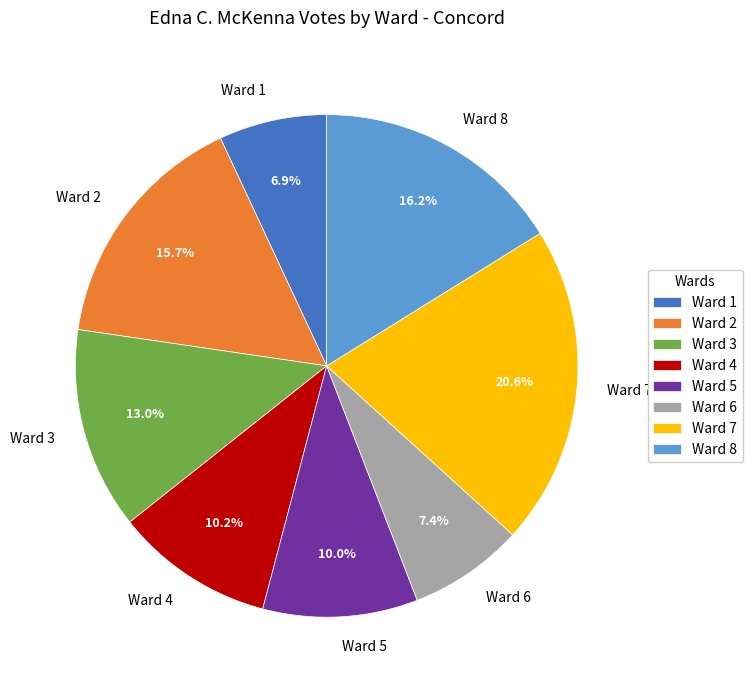

Which has a higher value, Ward 3 or Ward 7?

Ward 7